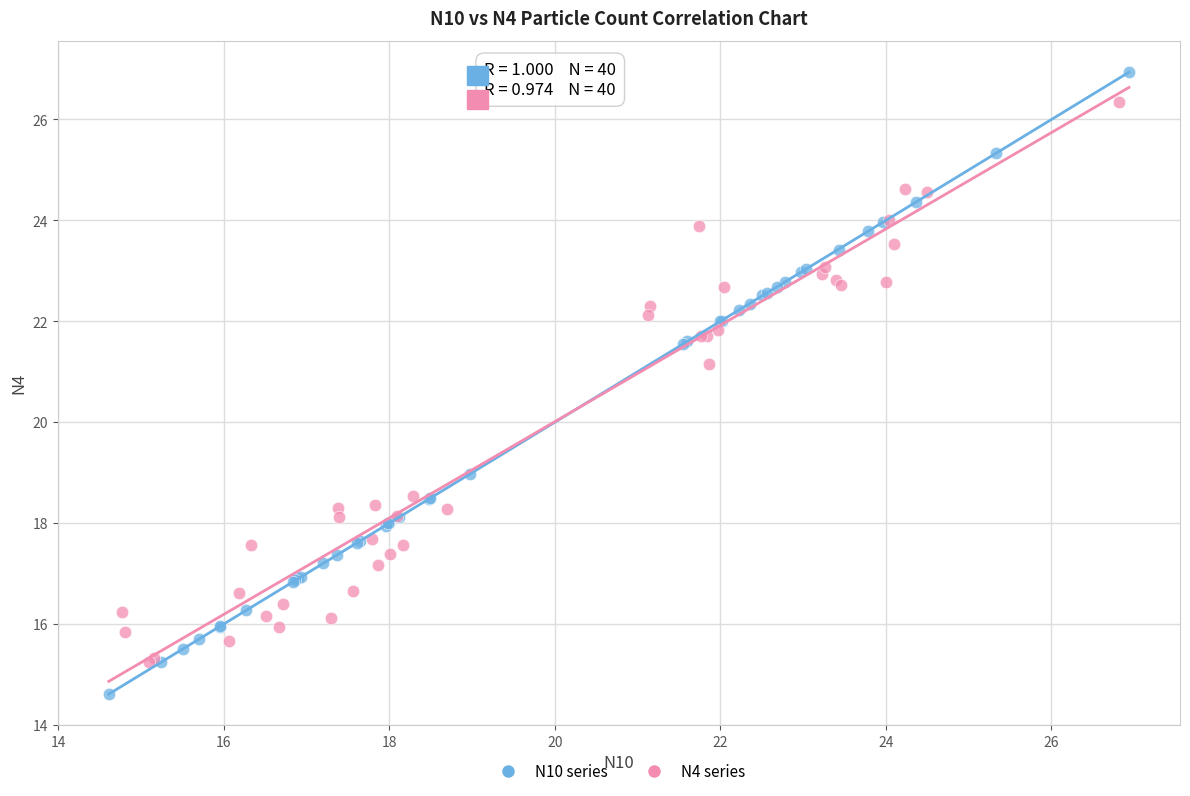

What are all the series names shown in the legend?

N10 series, N4 series